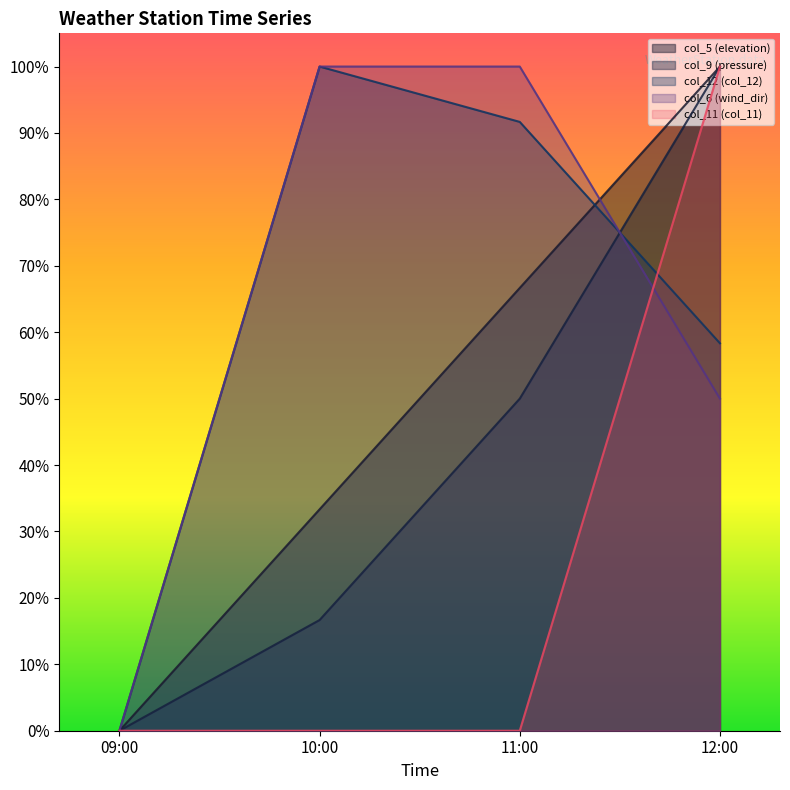

At which label does col_5 (elevation) reach its minimum?

09:00